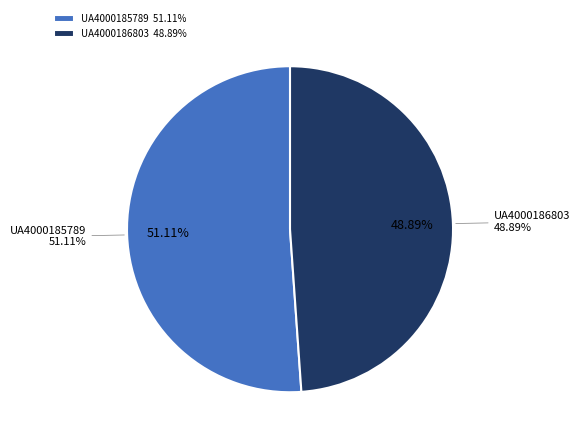

Count the number of slices in the pie.

2